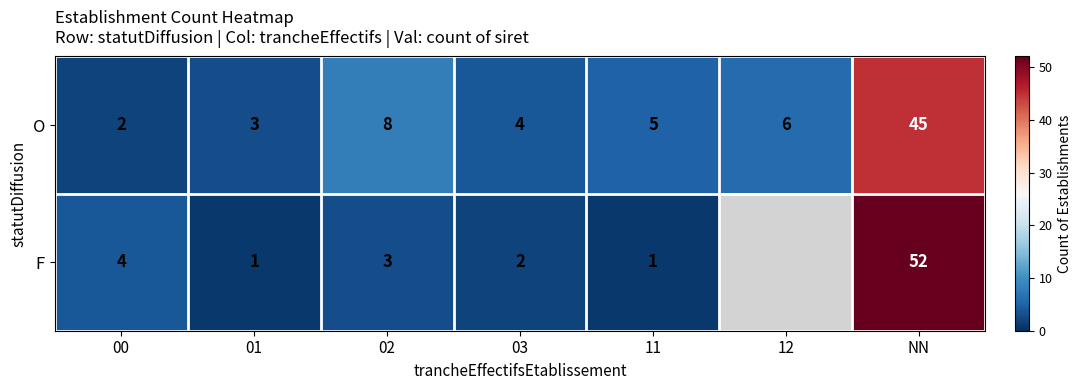

What is the highest value of the O series?

45